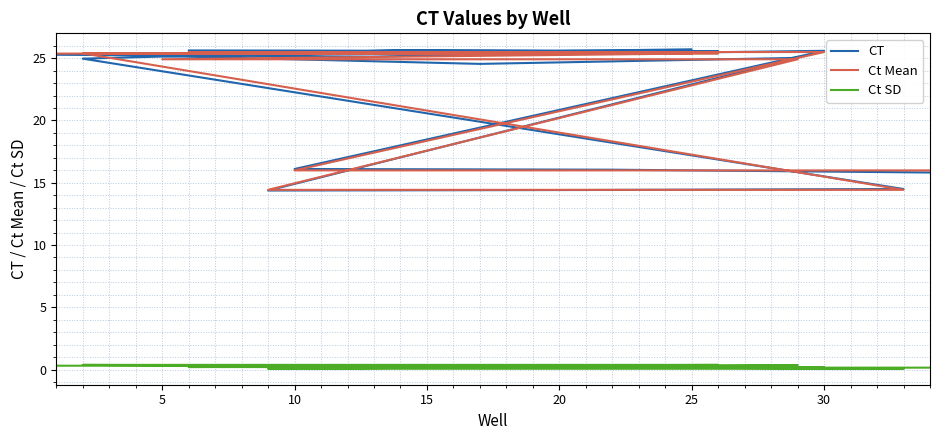

Is this an area chart (filled region under the line)?

No